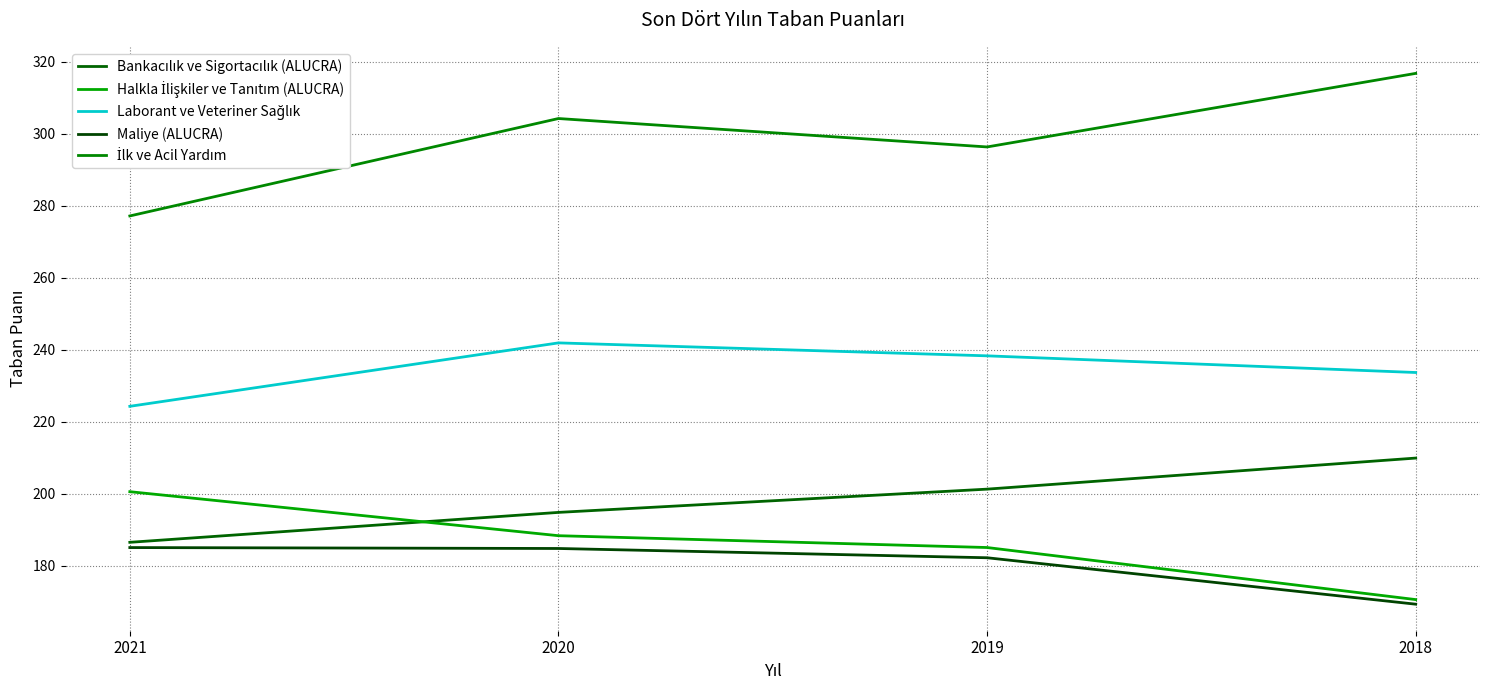

What is the difference between the second highest and second lowest values in the Halkla İlişkiler ve Tanıtım (ALUCRA) series?

3.3